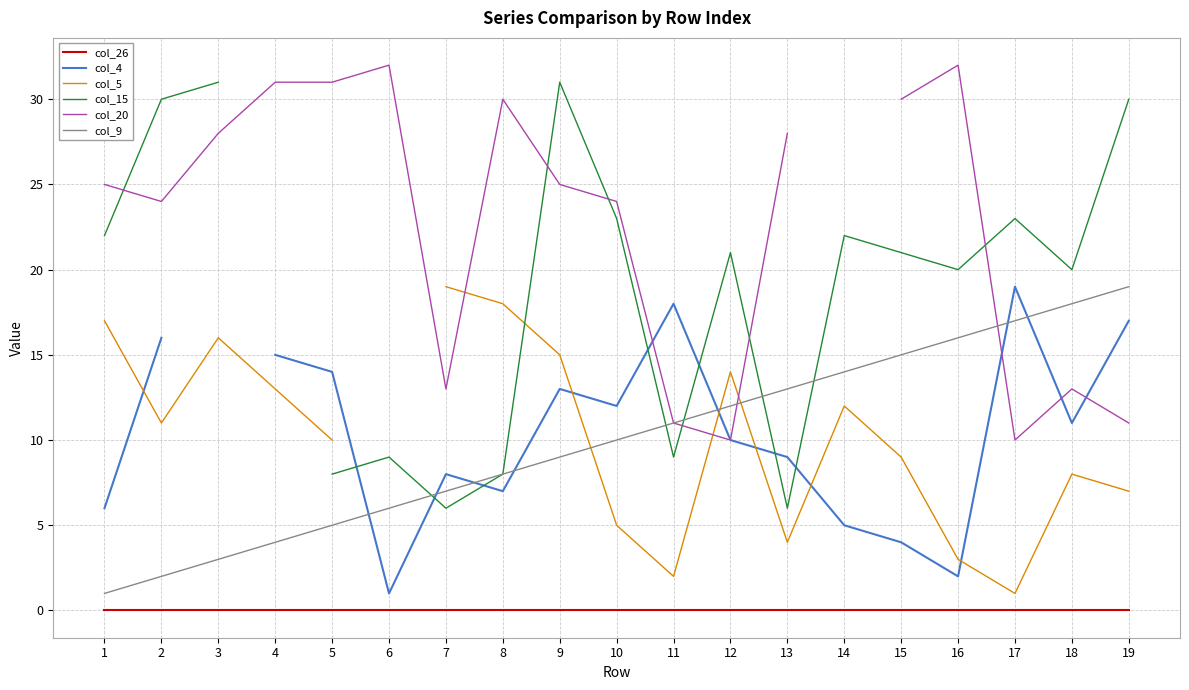

How many values in the col_4 series exceed 9?

10